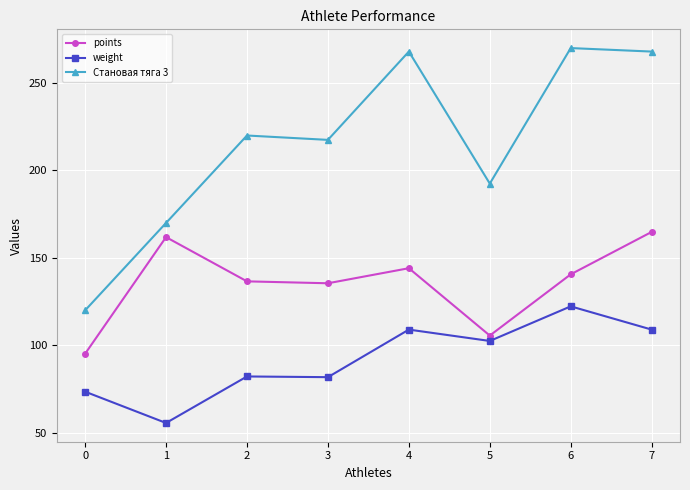

What is the difference between the highest and lowest values at 7?

159.0